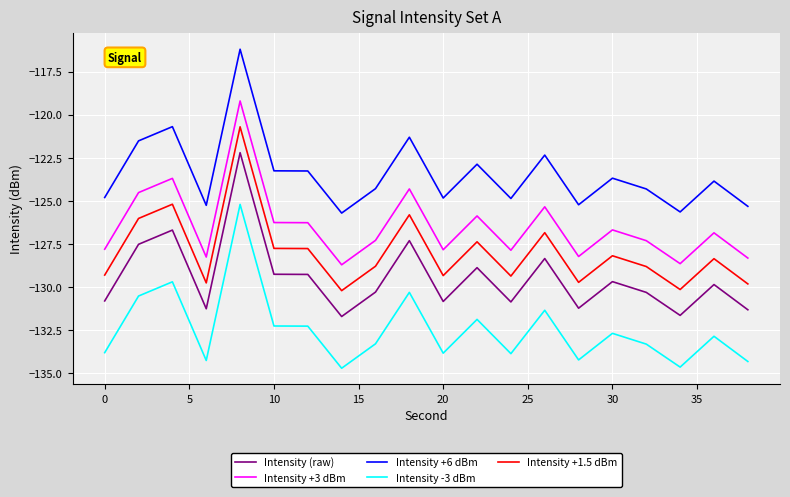

What are all the series names shown in the legend?

Intensity (raw), Intensity +3 dBm, Intensity +6 dBm, Intensity -3 dBm, Intensity +1.5 dBm